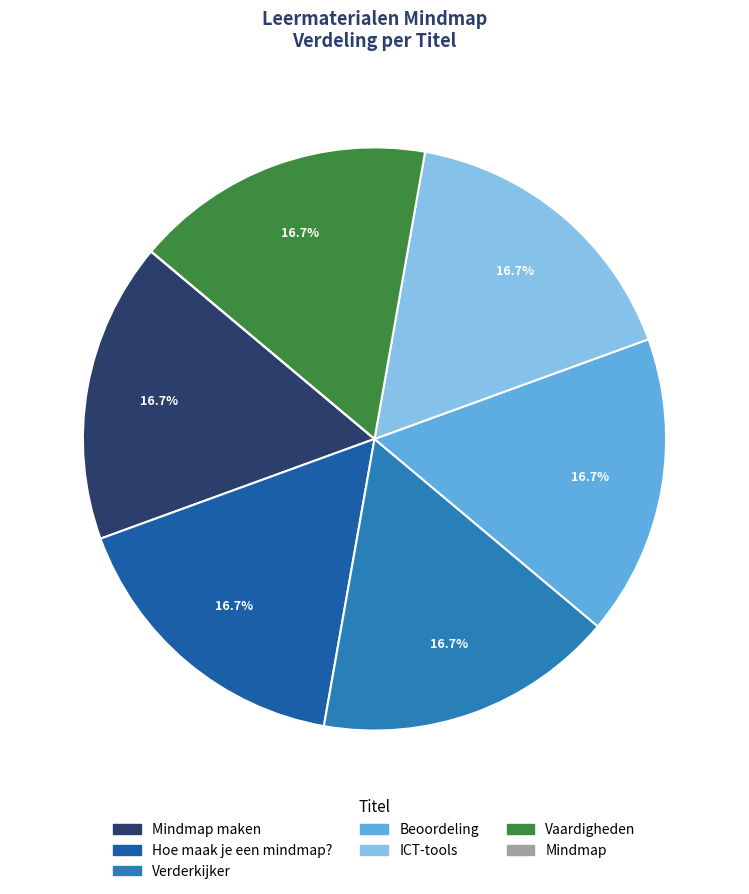

Combined, what portion of the pie is Vaardigheden and Hoe maak je een mindmap??

33.3%